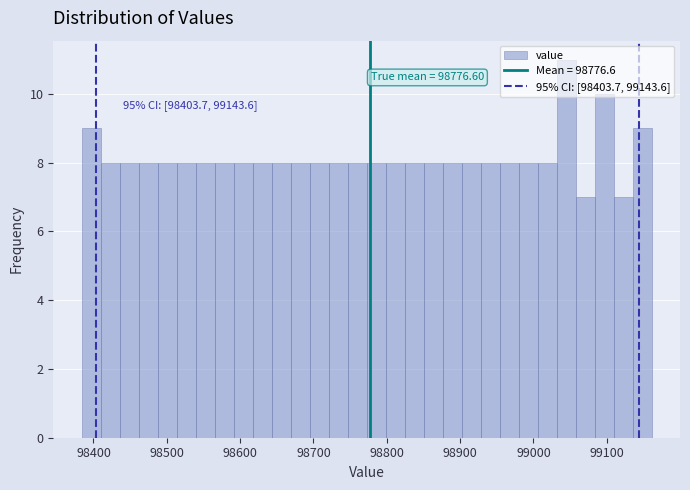

Around what value on the x-axis is the tallest bar? Give the approximate position of its centre, as read against the axis.

99040